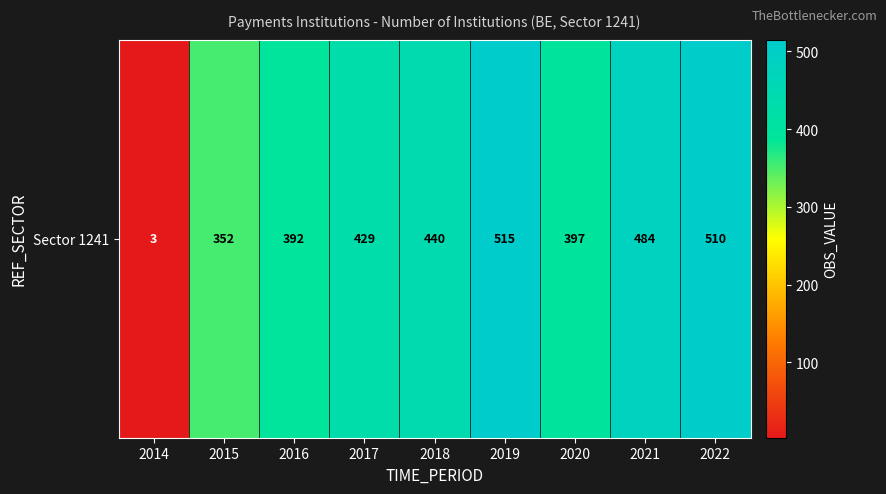

What is the difference between the maximum and minimum values?

512